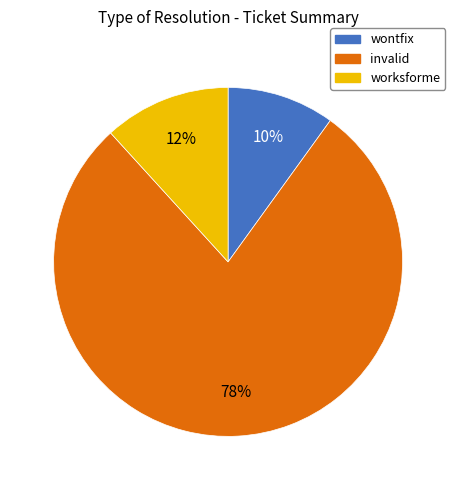

What is the majority slice?

invalid